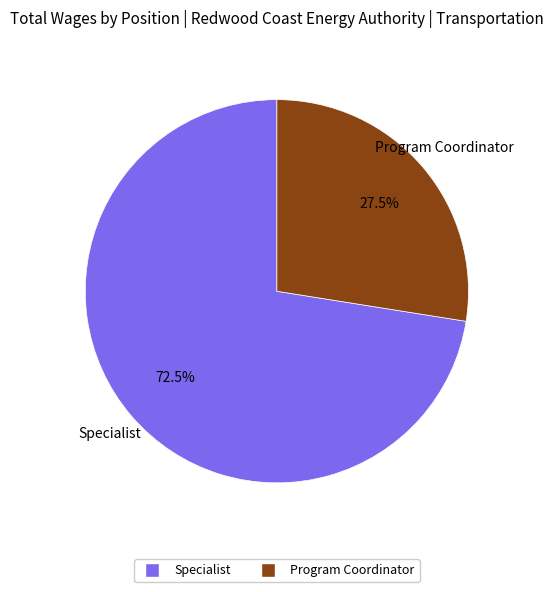

To the nearest percent, what is the combined percentage of Specialist and Program Coordinator?

100%